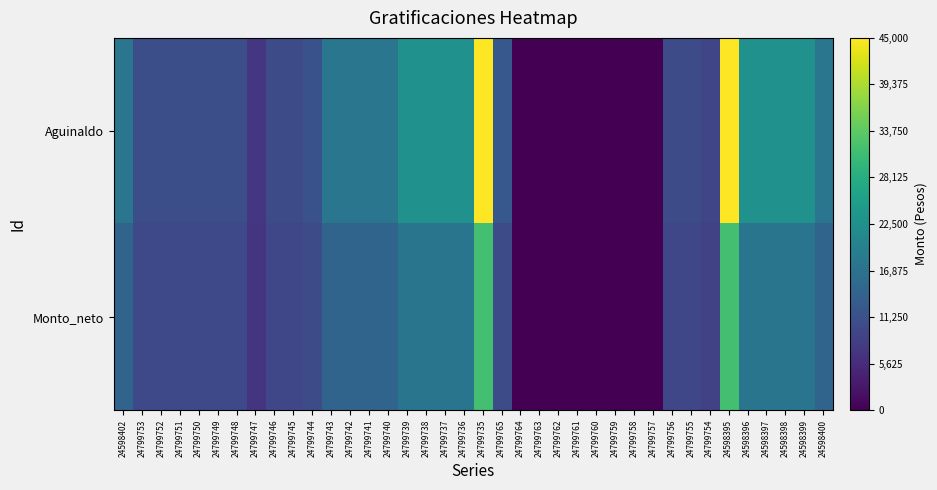

Which series has the widest spread of values?

Aguinaldo